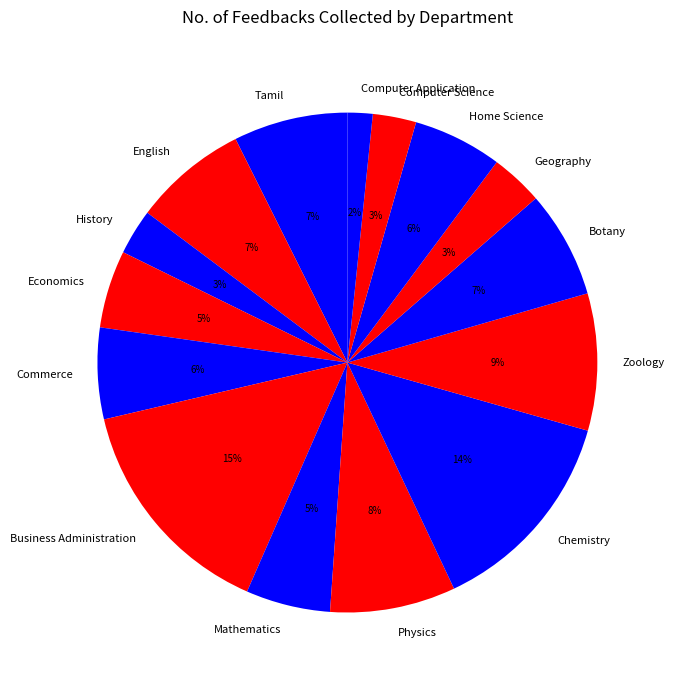

To the nearest percent, what percentage of the pie is Business Administration?

15%